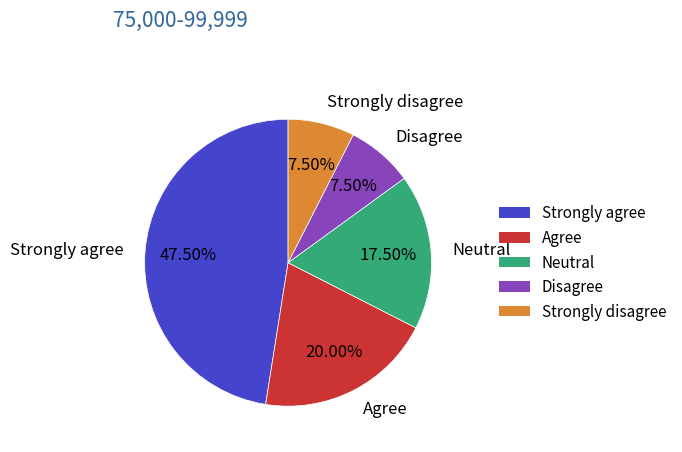

Combined, do Neutral and Disagree account for over 50%?

No